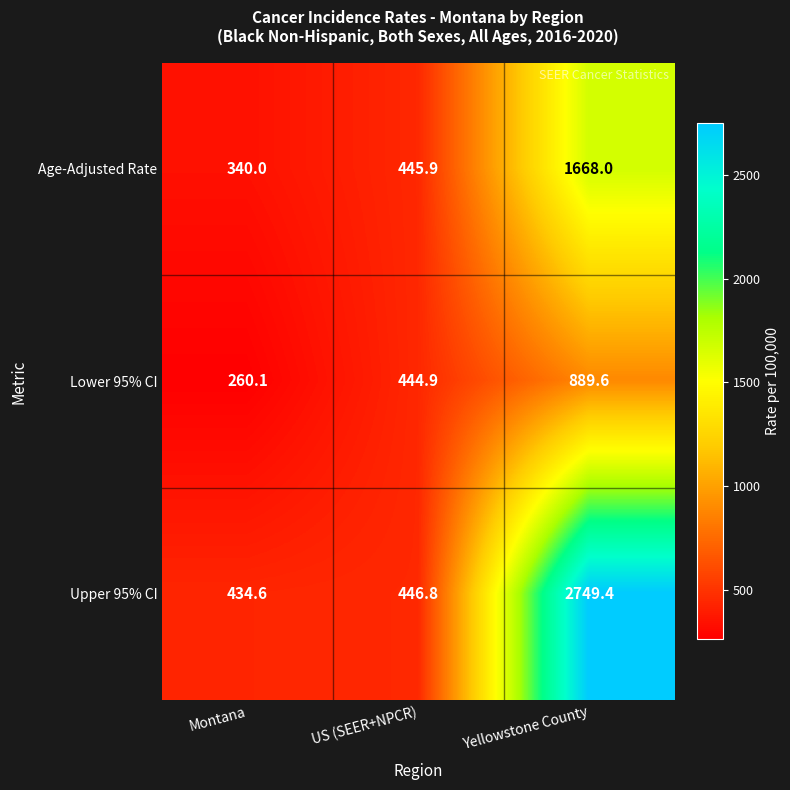

List the series in order of their peak value, highest first.

Upper 95% CI, Age-Adjusted Rate, Lower 95% CI